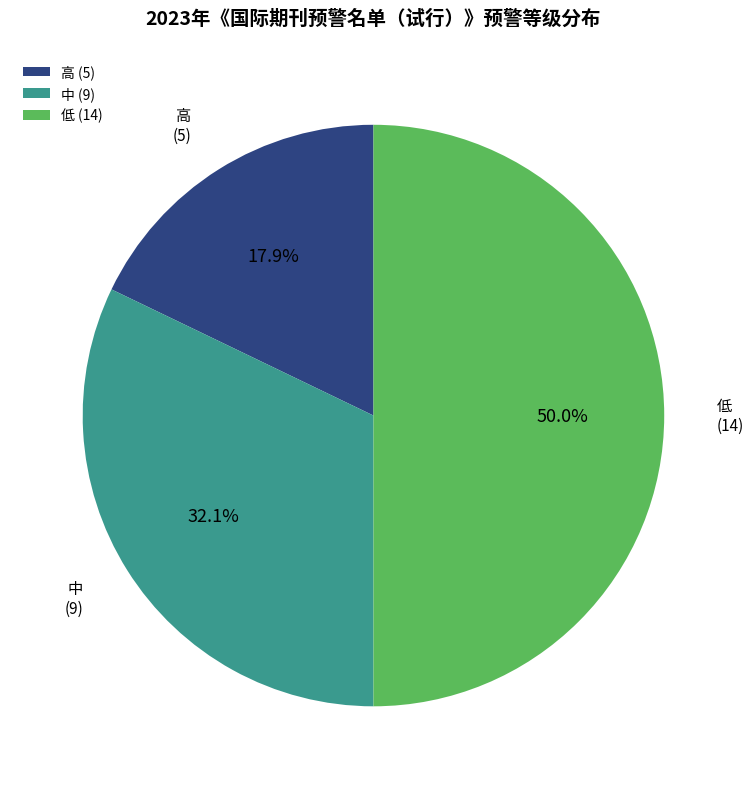

Is it true that 低 is 50% of the pie?

True